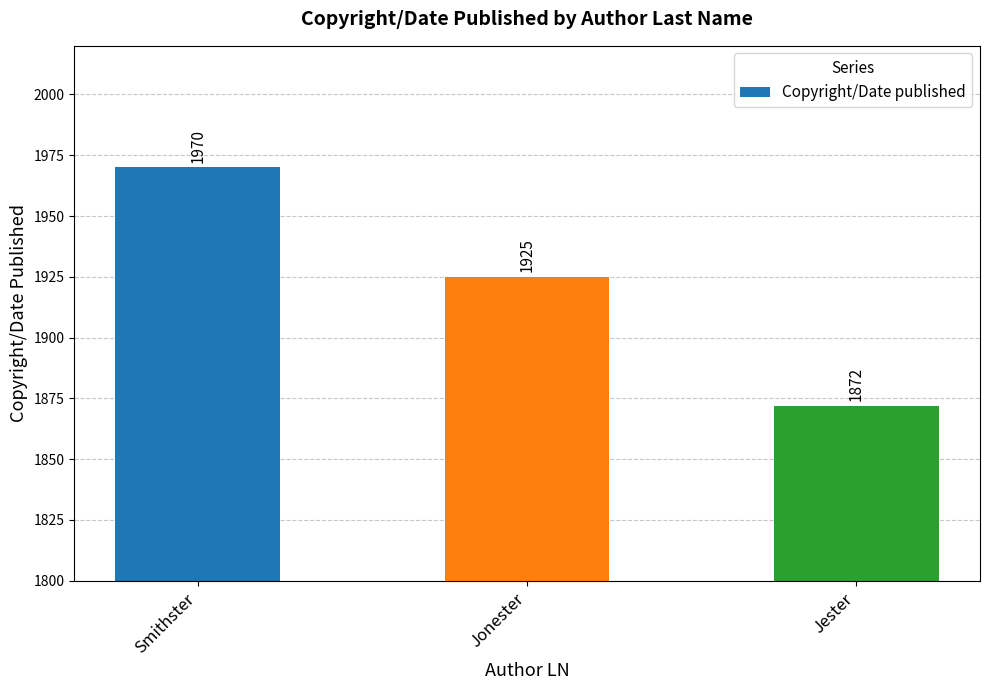

Where does the data first go above 1925?

Smithster